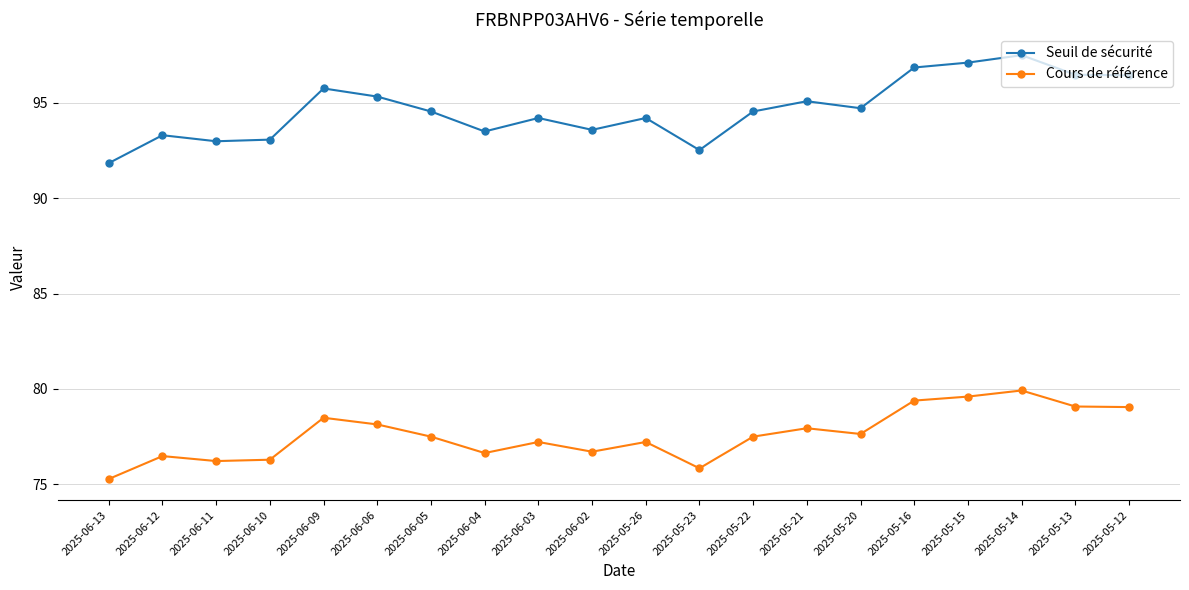

At which label does Seuil de sécurité first exceed 94?

2025-06-09